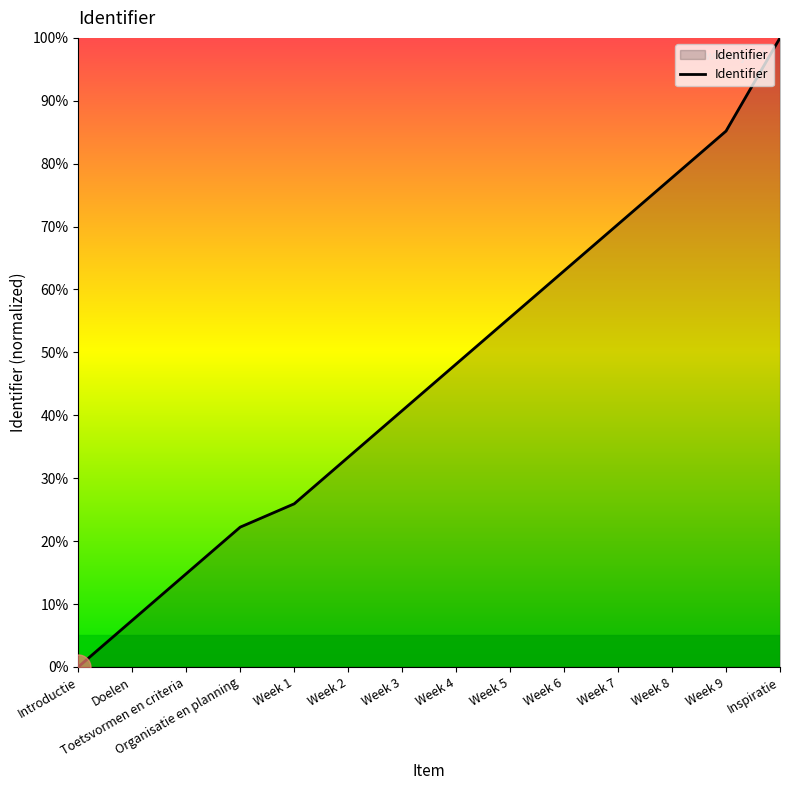

What position from the right is Week 5?

6